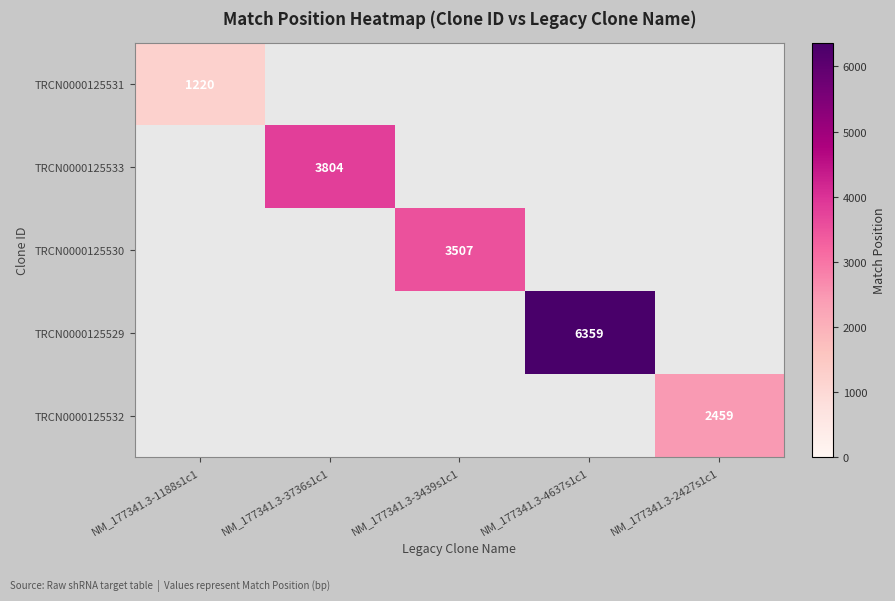

Is it true that TRCN0000125532 equals 2459 at NM_177341.3-2427s1c1?

True